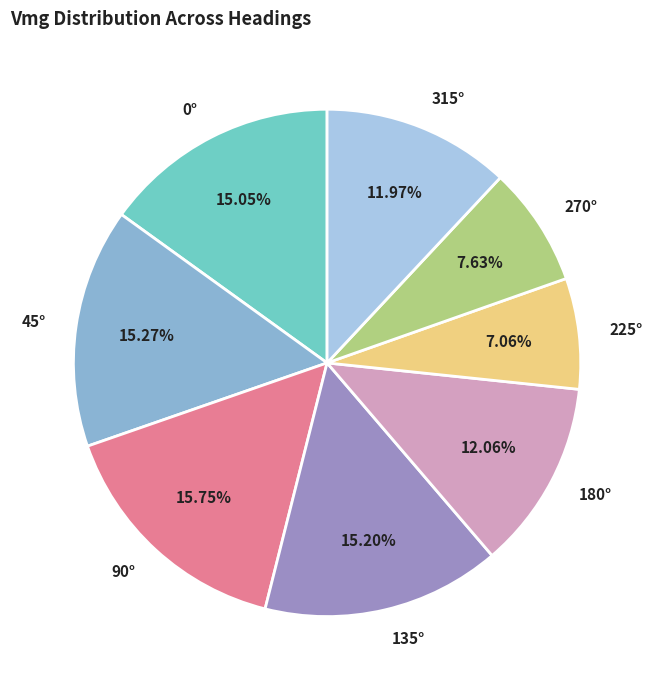

Is there a majority slice in this chart?

No